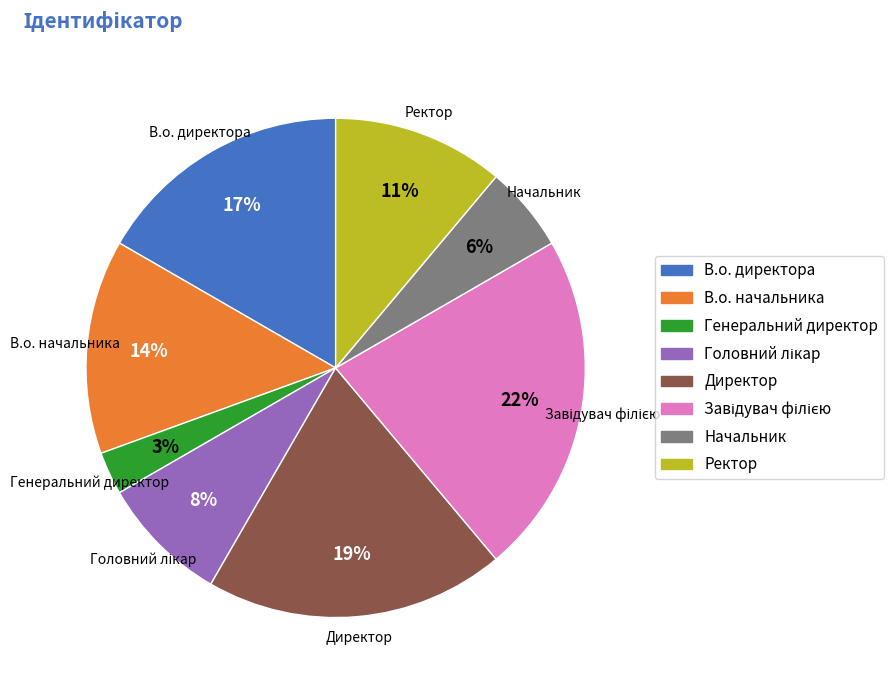

Which category has the smallest portion of the pie?

Генеральний директор